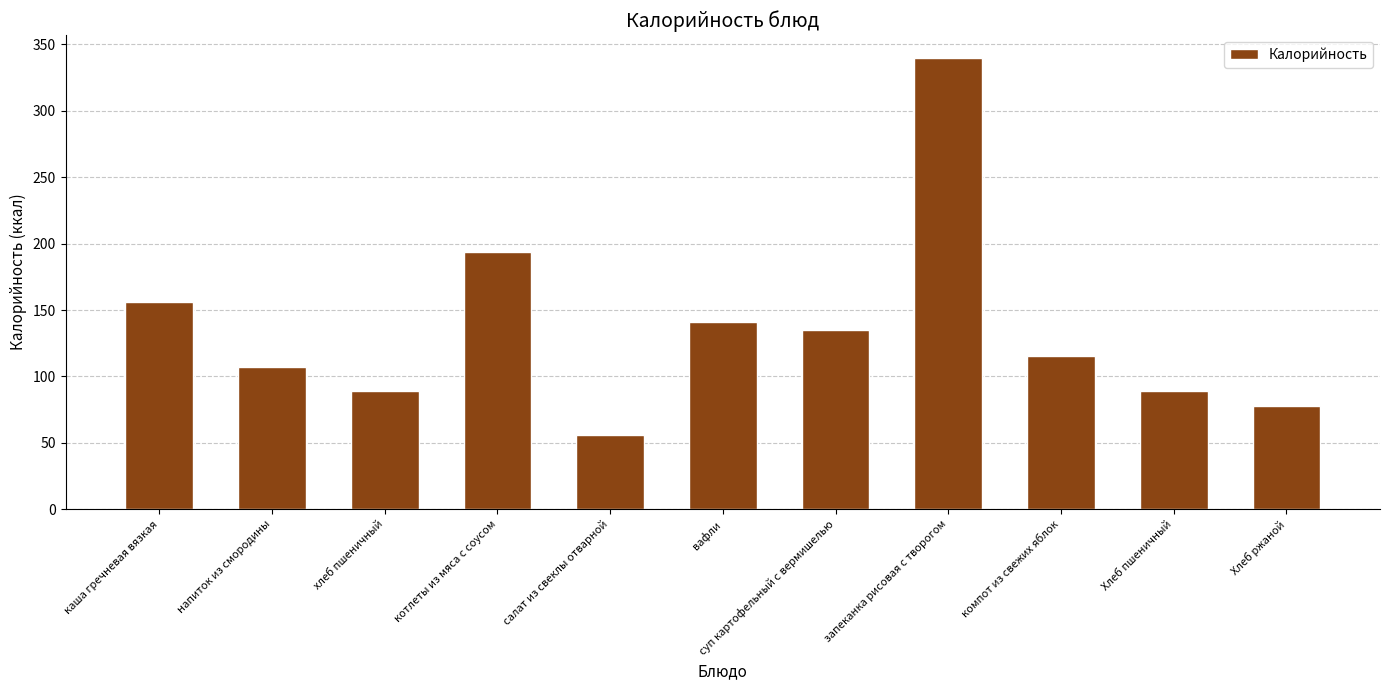

At which category does the chart reach its peak across all series?

запеканка рисовая с творогом